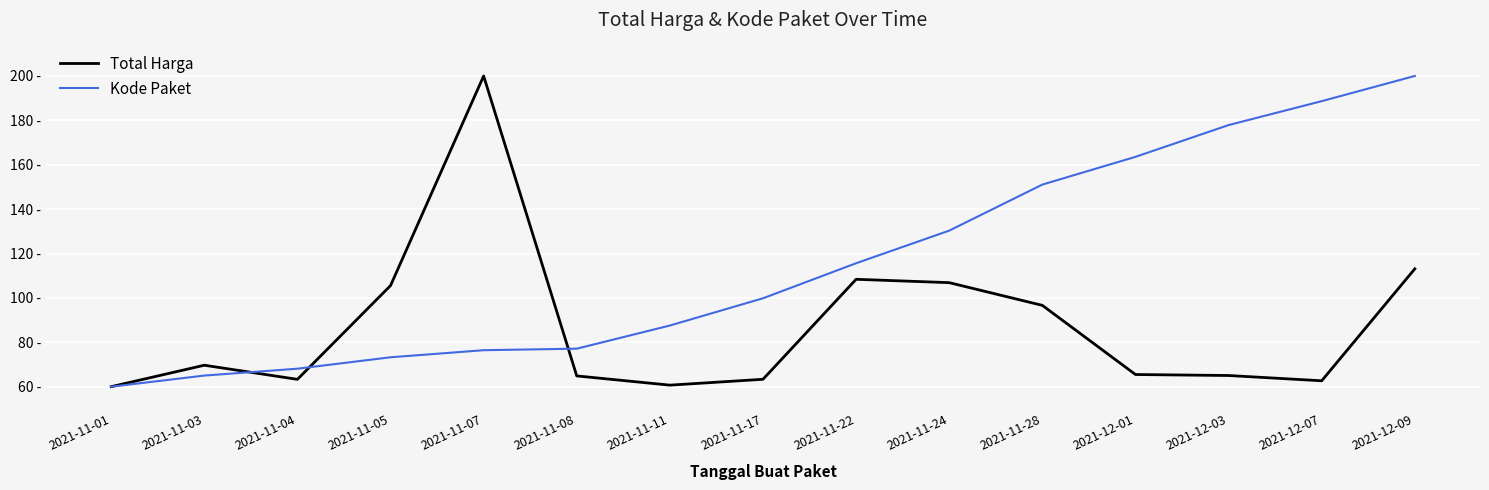

What are all the series names shown in the legend?

Total Harga, Kode Paket